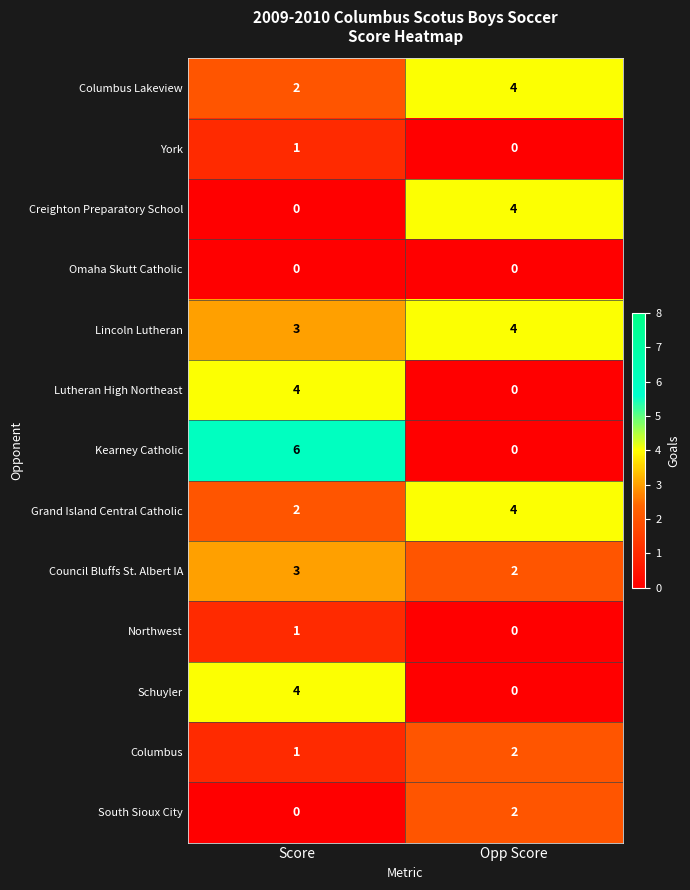

Where is Columbus nearest to the value 1?

Score